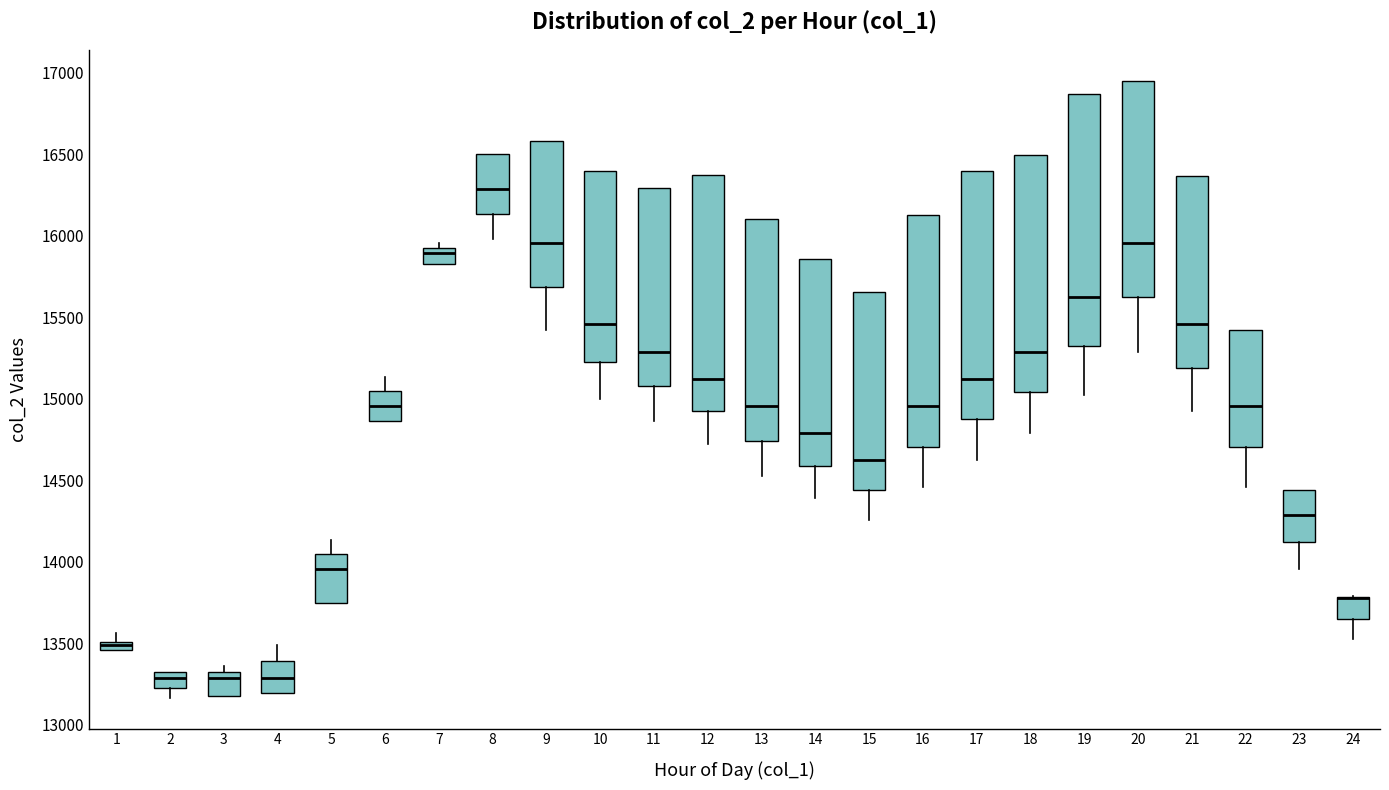

Where is the lower edge of the box at x = 11 on the y-axis? The values are not printed on the chart, so give them approximately, as read against the axis.

15100